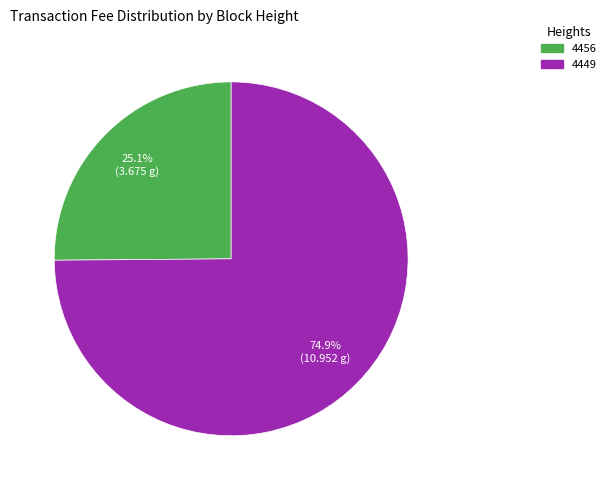

To the nearest percent, what portion does 4456 represent?

25%